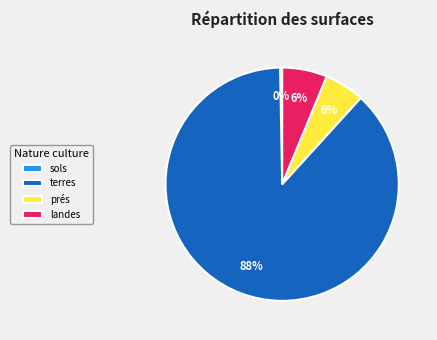

What is the largest slice in the pie chart?

terres